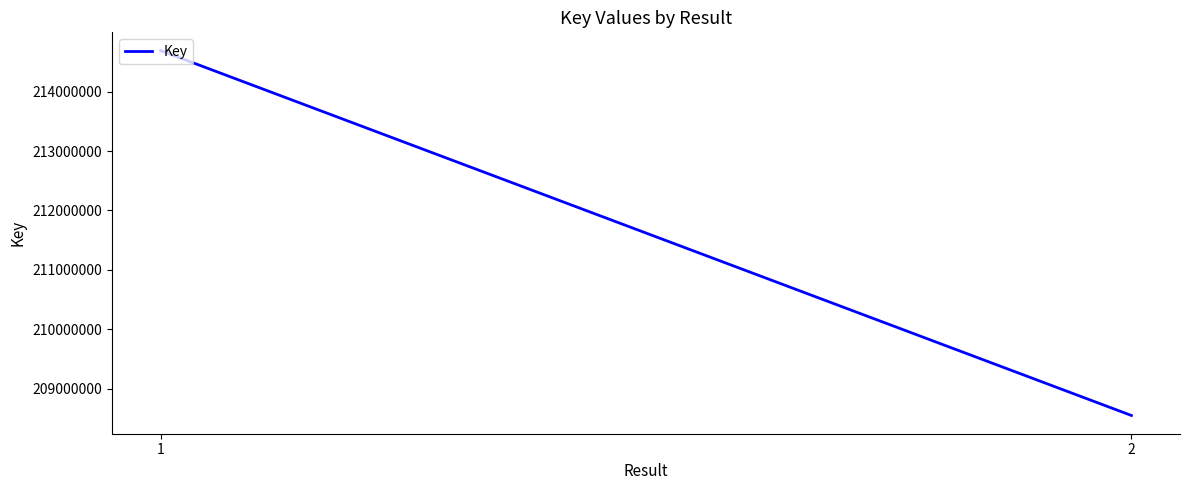

Which label corresponds to the smallest value in the chart?

2